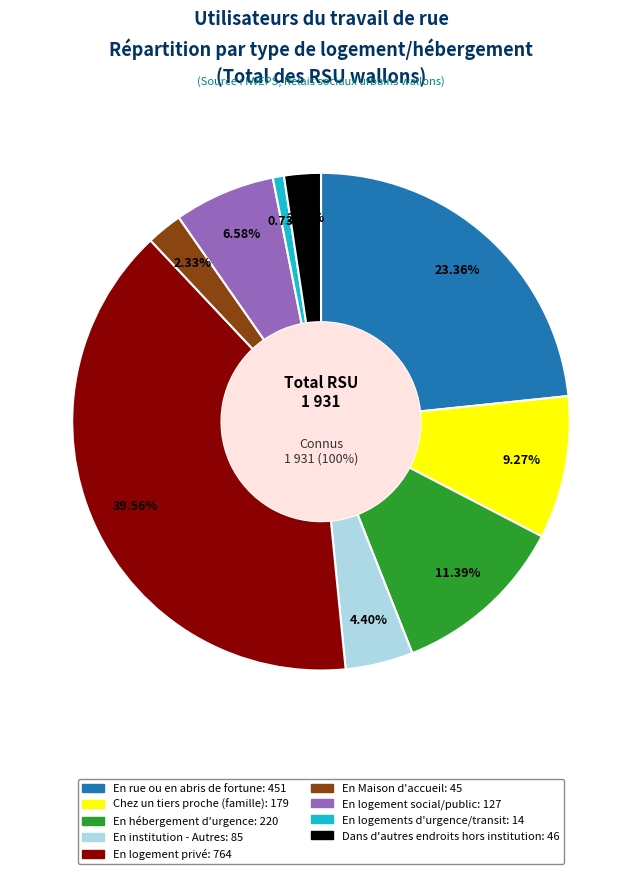

To the nearest percent, what percentage of the pie is En logements d'urgence/transit?

1%